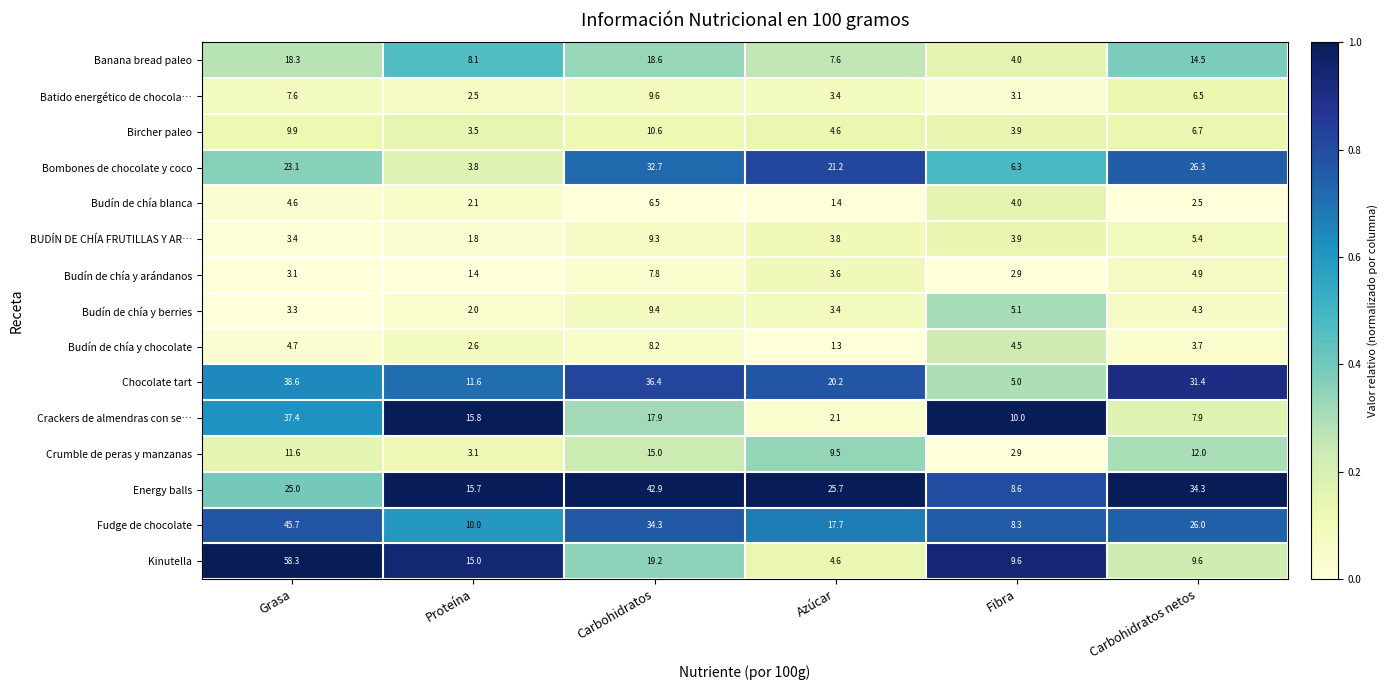

What is the total value across all series at Fibra?

82.1